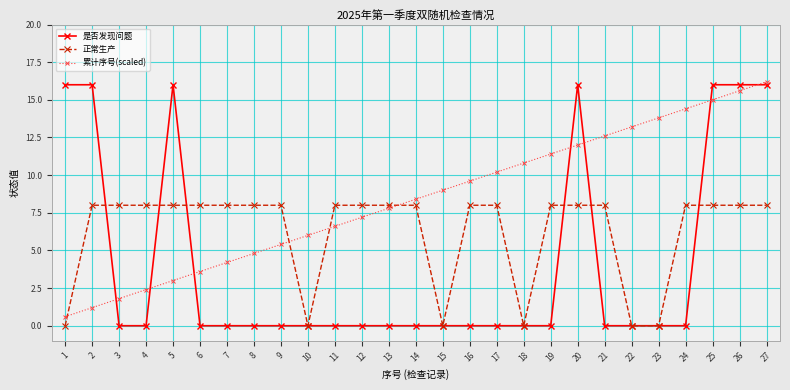

What is the greatest value displayed?

16.2